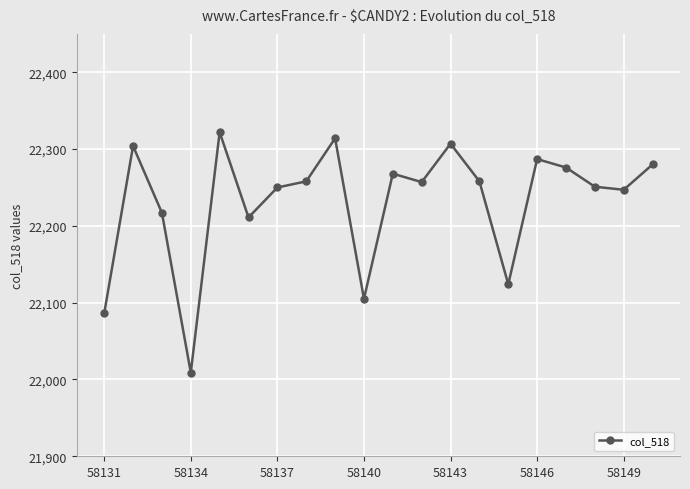

What is the sum of all values?

444631